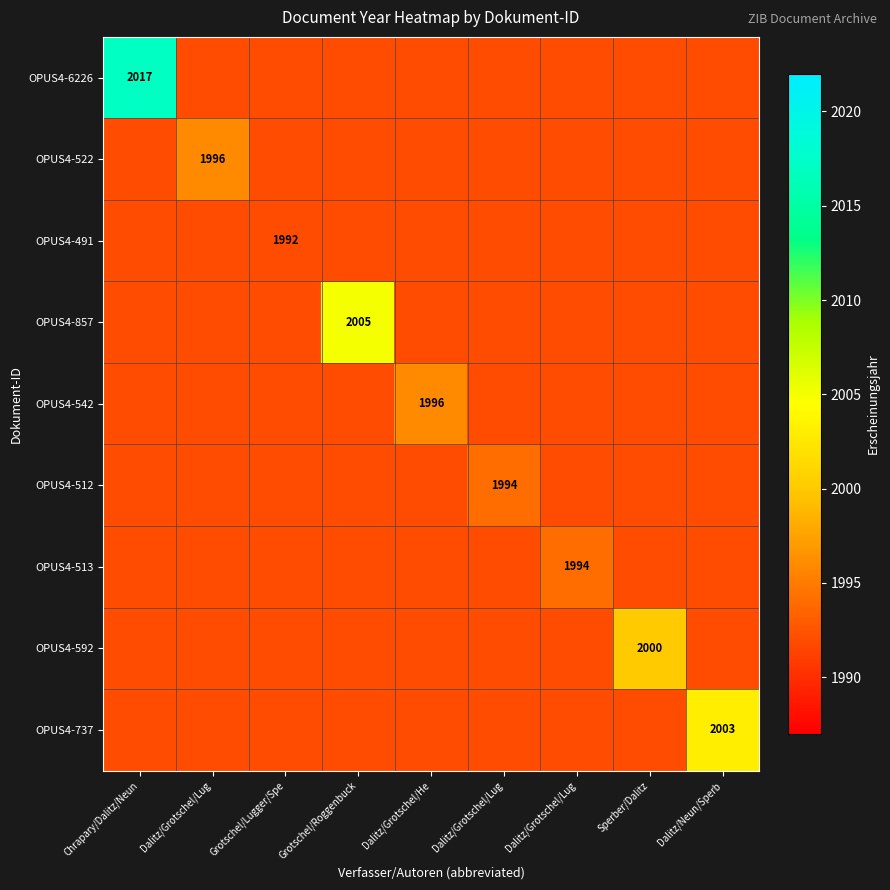

How many categories are shown in the chart?

9